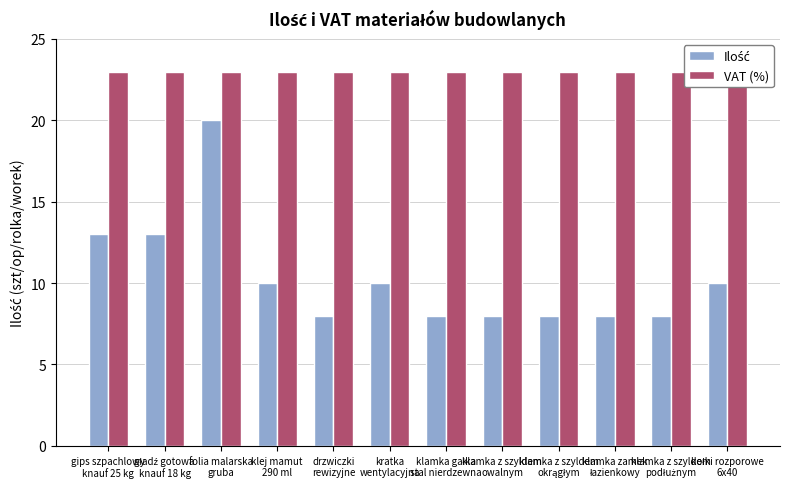

List the labels in order of VAT (%) value, smallest first.

gips szpachlowy
knauf 25 kg, gładź gotowa
knauf 18 kg, folia malarska
gruba, klej mamut
290 ml, drzwiczki
rewizyjne, kratka
wentylacyjna, klamka gałka
stal nierdzewna, klamka z szyldem
owalnym, klamka z szyldem
okrągłym, klamka zamek
łazienkowy, klamka z szyldem
podłużnym, kołki rozporowe
6x40